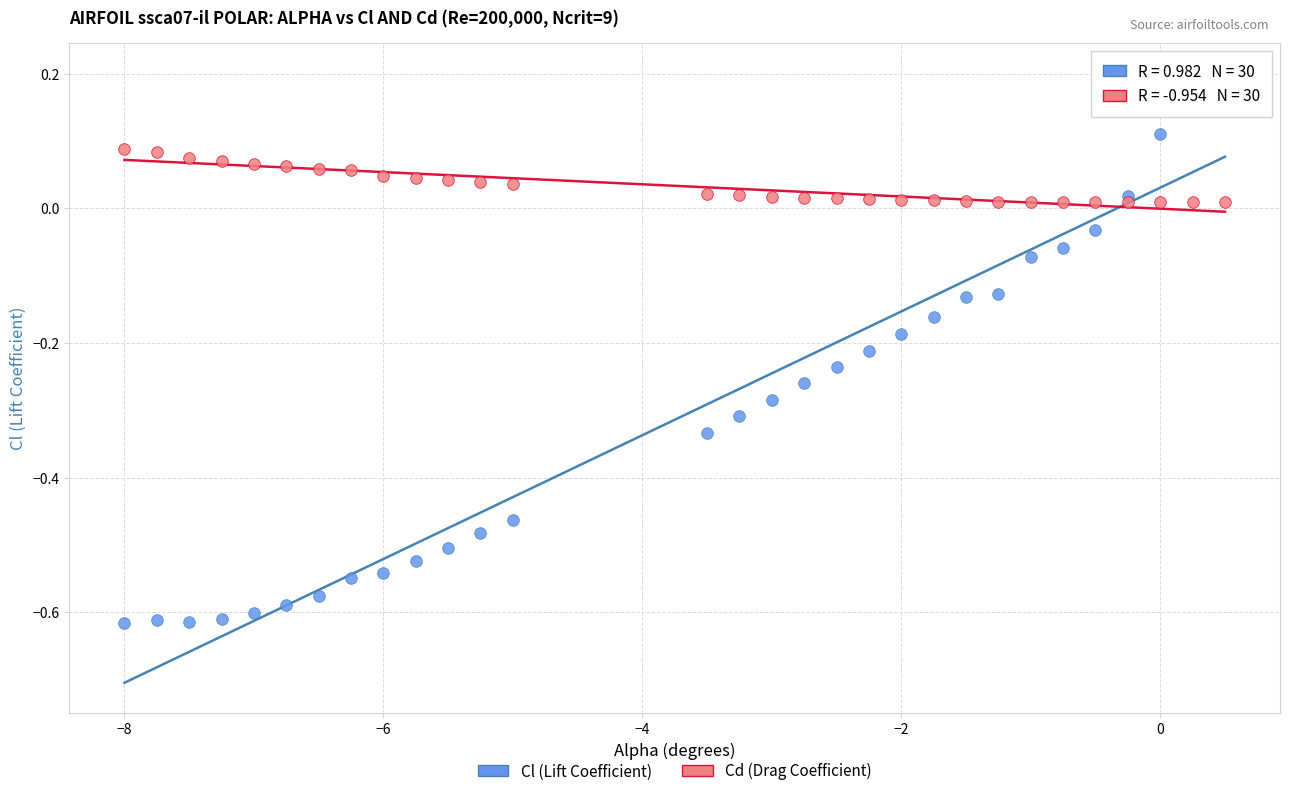

What are all the series names shown in the legend?

Cl (Lift Coefficient), Cd (Drag Coefficient)